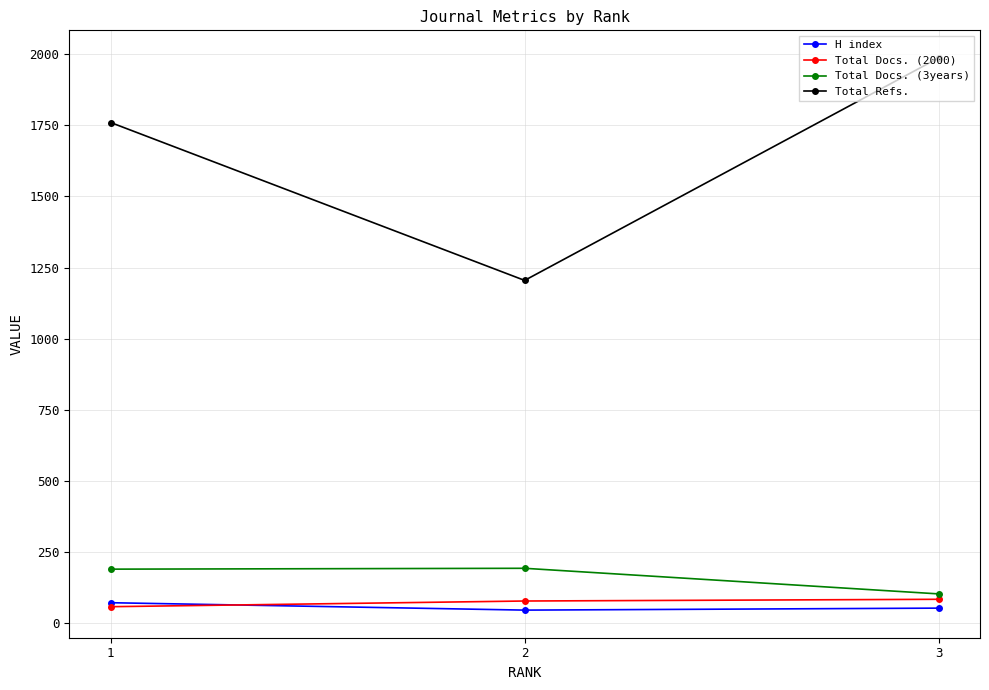

What is the value of the Total Docs. (3years) point at the 2nd from the left?

193